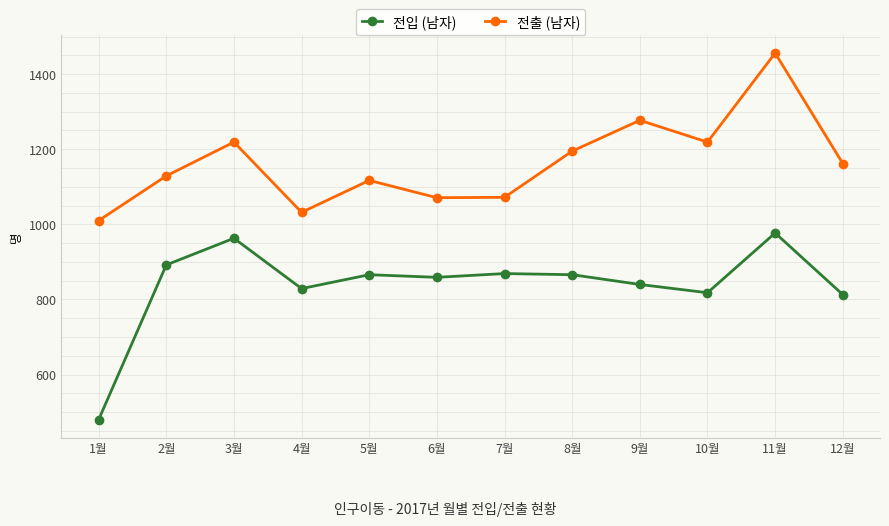

What value does the 전입 (남자) series have at 1월, to the nearest 5?

480